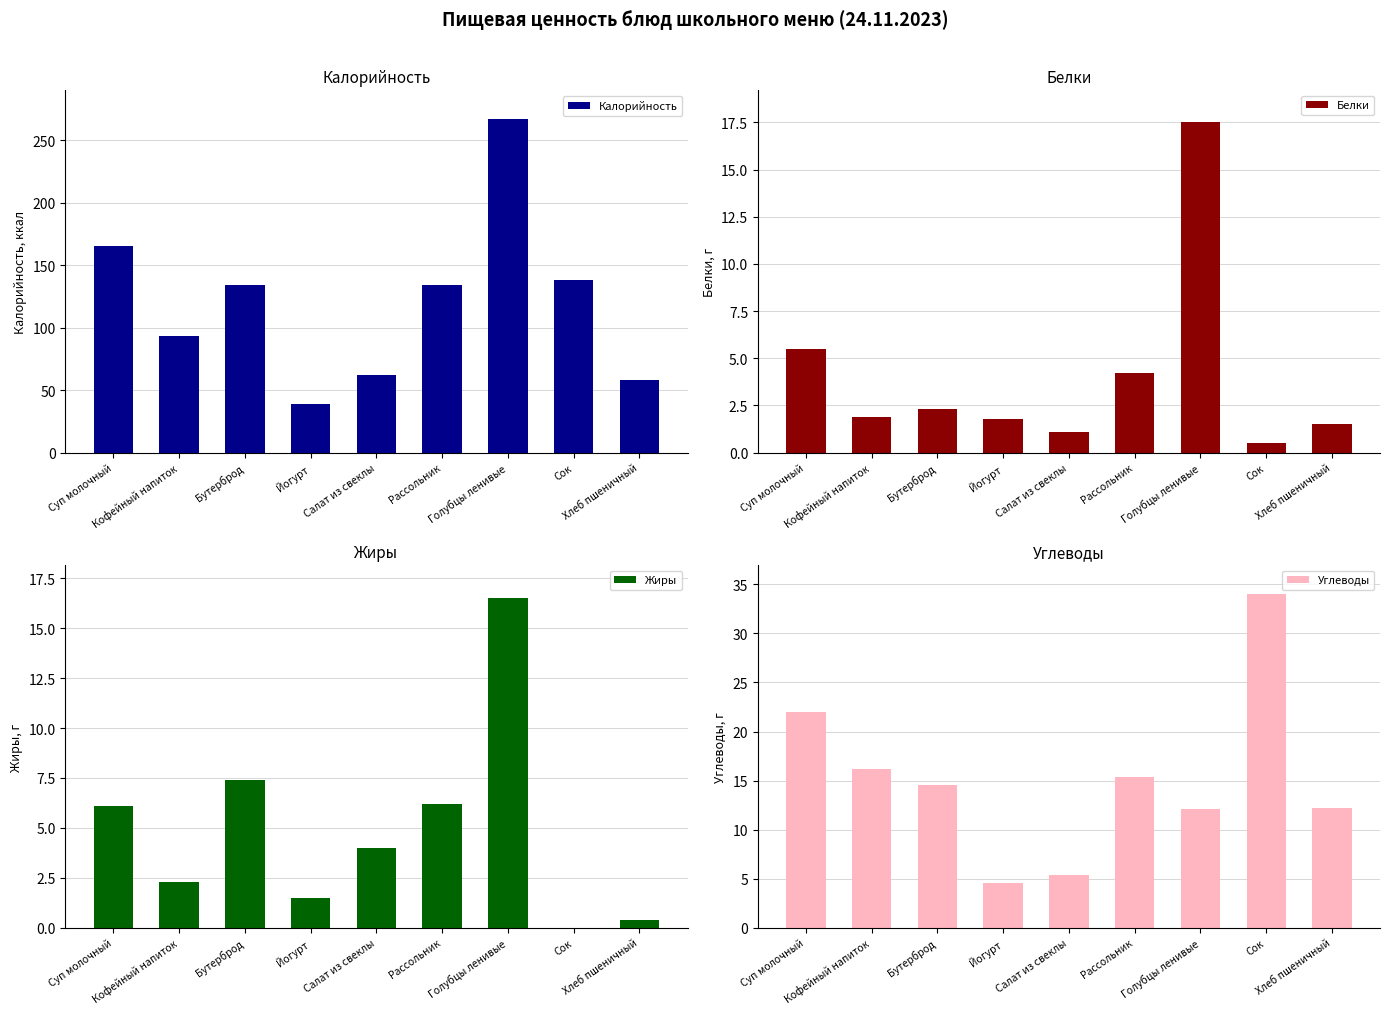

What are all the series names shown in the legend?

Калорийность, Белки, Жиры, Углеводы